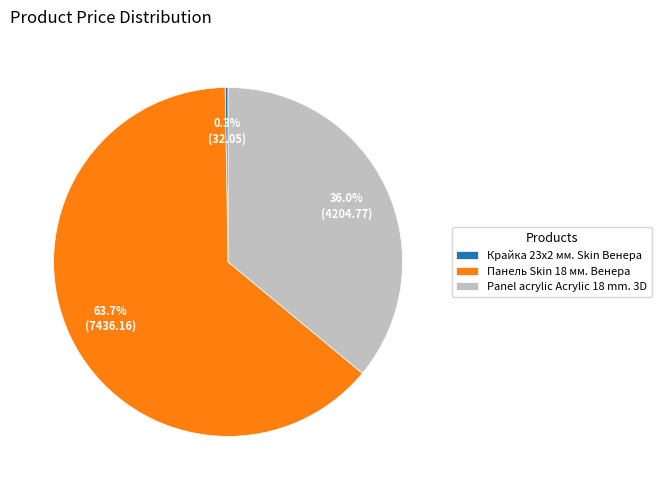

To the nearest percent, what portion does Panel acrylic Acrylic 18 mm. 3D represent?

36%